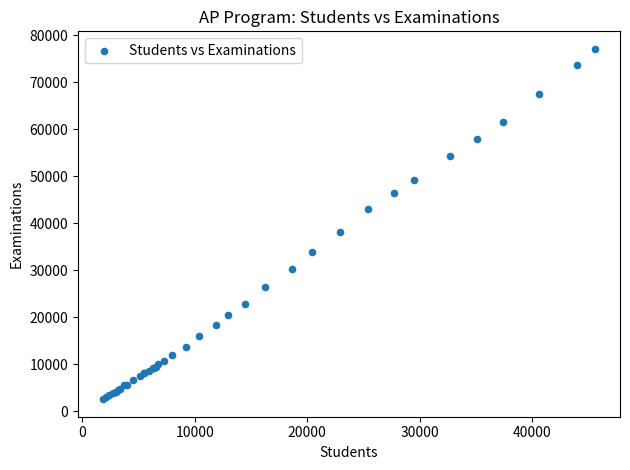

What Y value in the scatter plot is closest to 39811?

38018